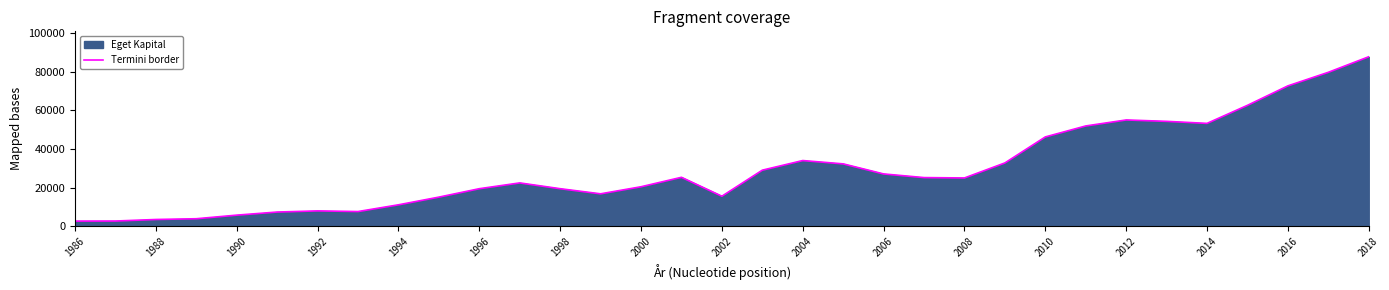

Does the chart display data point markers on the line(s)?

No